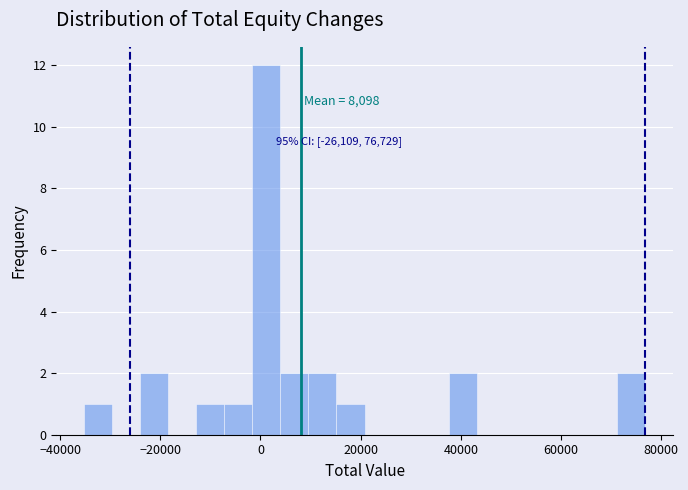

Read against the x-axis, roughly where is the centre of the tallest bar?

2000